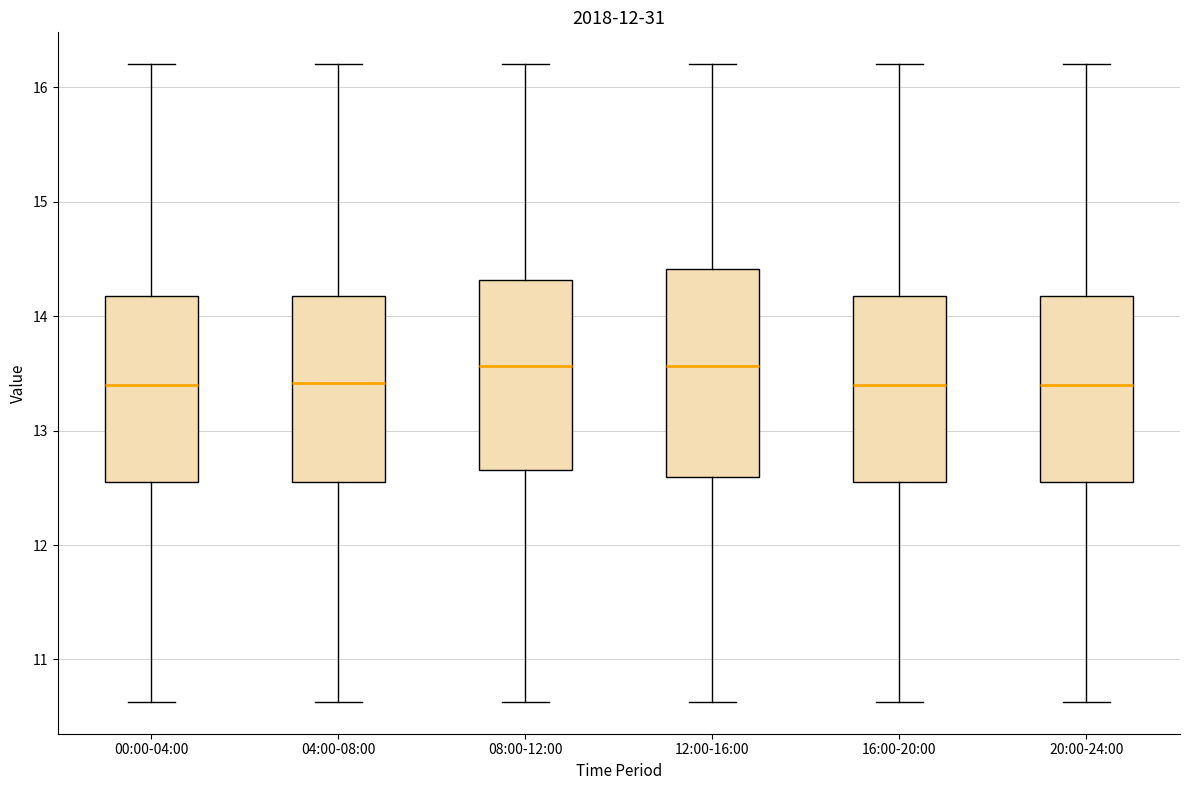

Where does the upper whisker of the box for 20:00-24:00 end on the y-axis? The values are not printed on the chart, so give them approximately, as read against the axis.

16.2